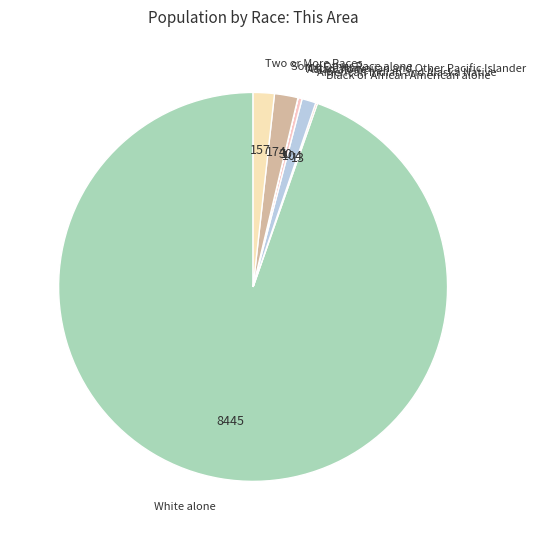

What is the largest slice in the pie chart?

White alone